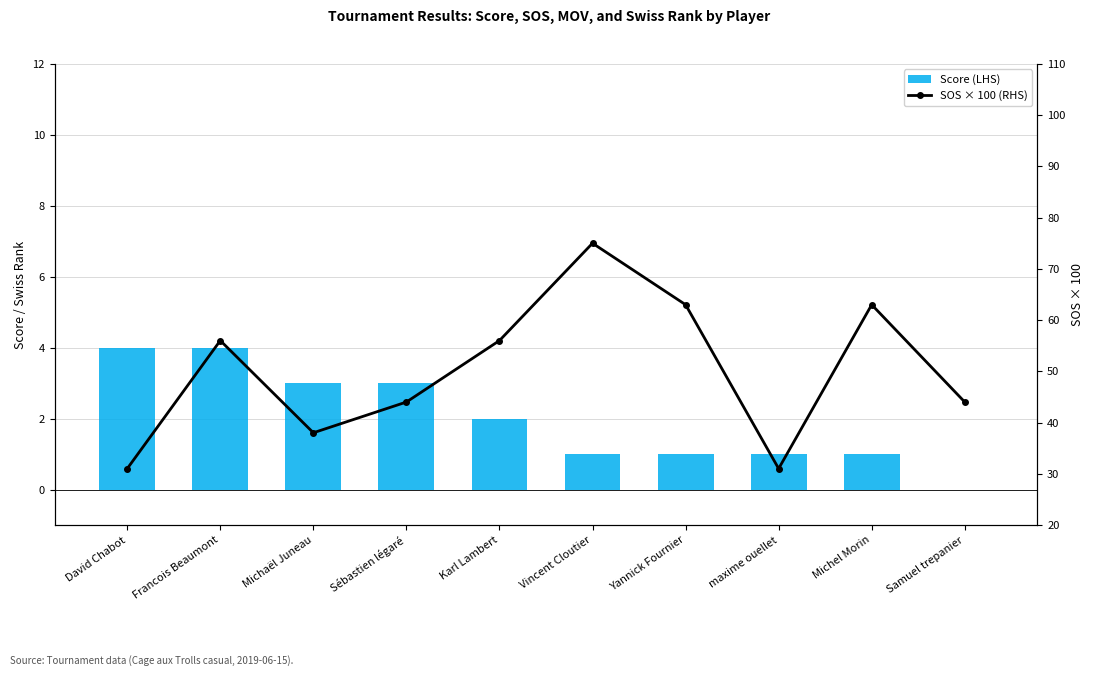

How many data points in SOS × 100 (RHS) are less than 56?

5